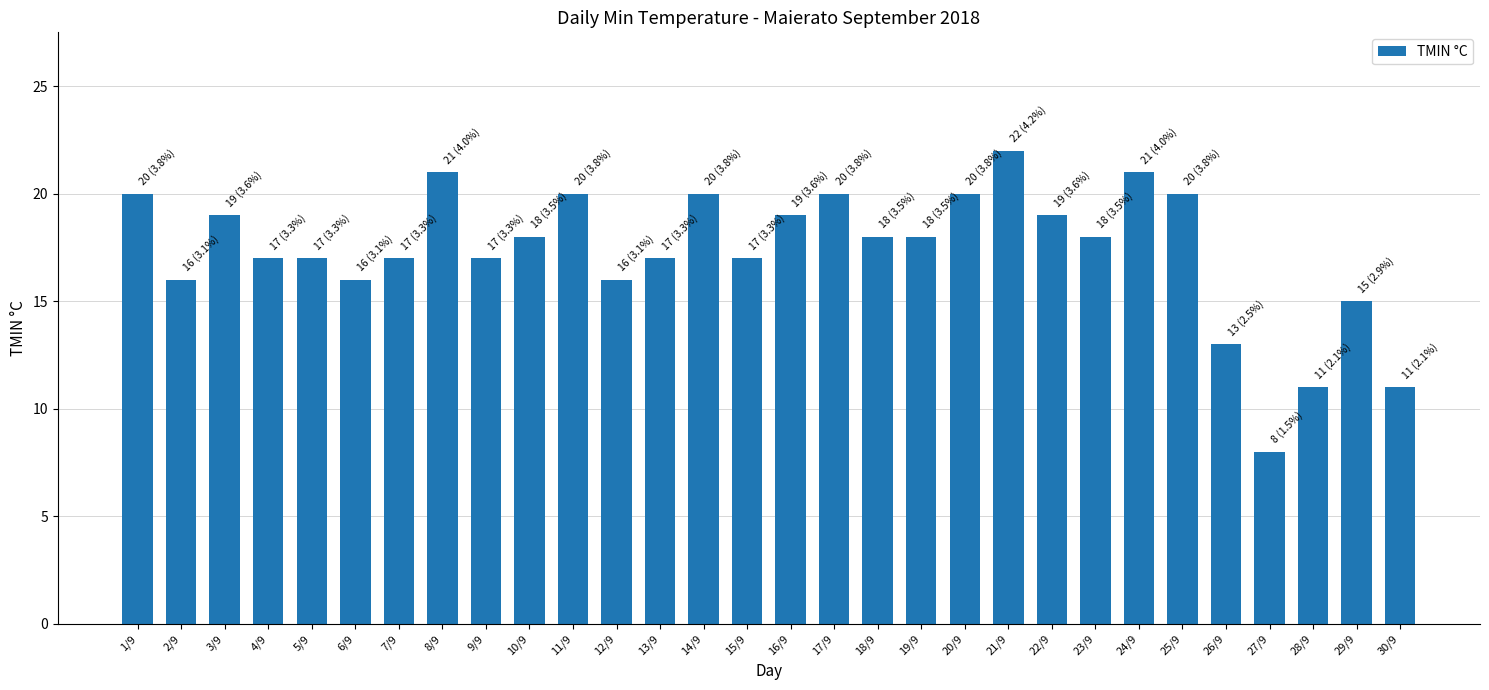

What is the label of the 11th bar from the left?

11/9